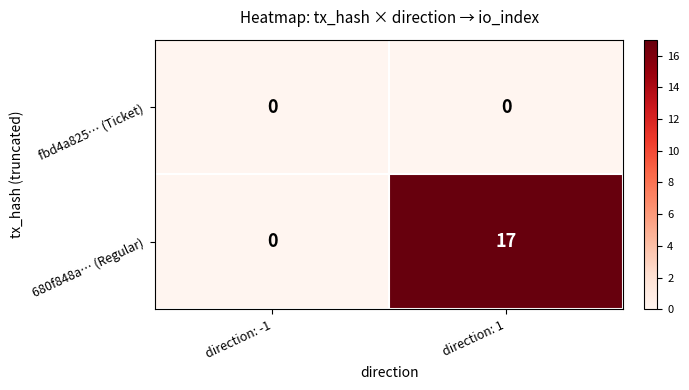

Rank the categories by 680f848a… (Regular) value from lowest to highest.

direction: -1, direction: 1